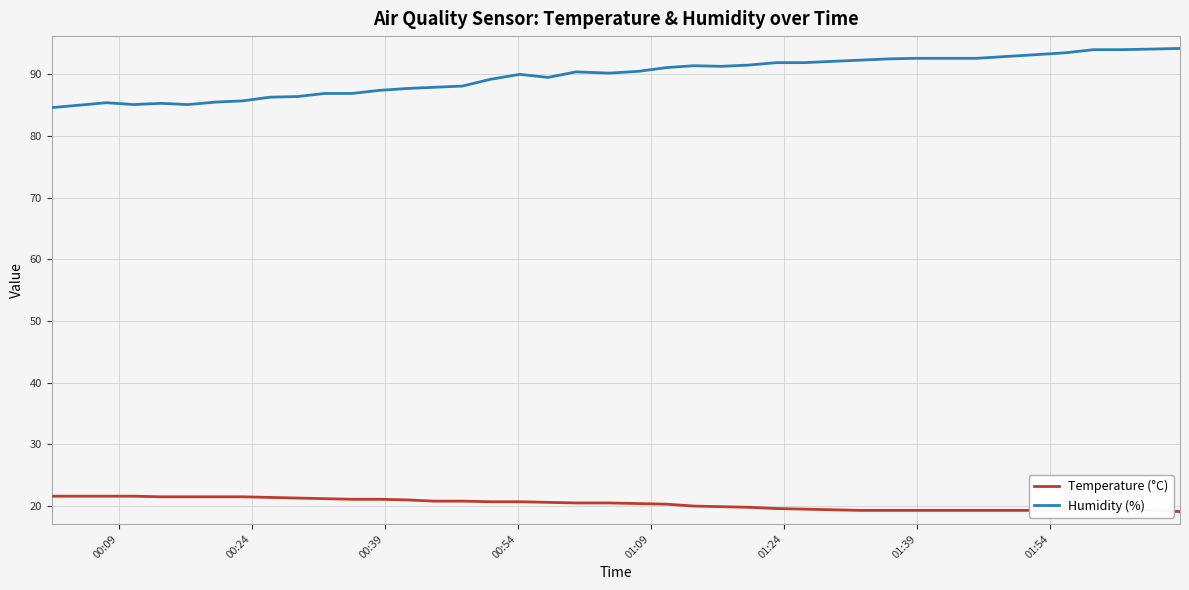

True or false: Humidity (%) and Temperature (°C) intersect in this chart.

False